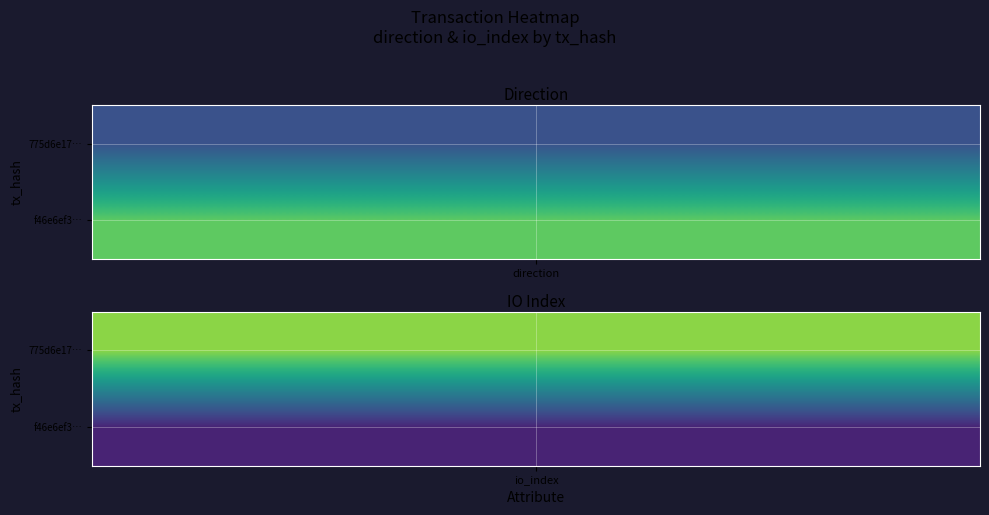

Reading right to left, list all the values displayed in this chart.

775d6e17: 33	-1
f46e6ef3: 4	1